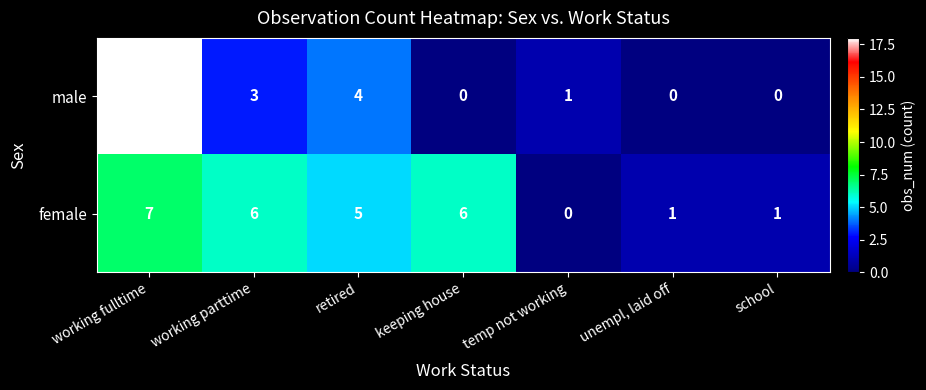

What is the spread (max minus min) of values at unempl, laid off?

1